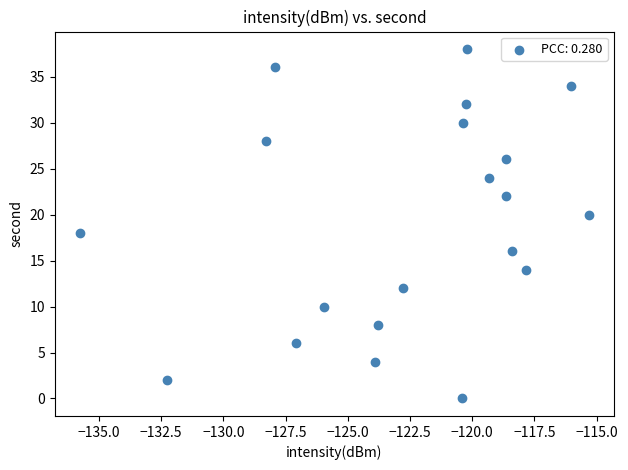

What is the range of Y values (max minus min)?

38